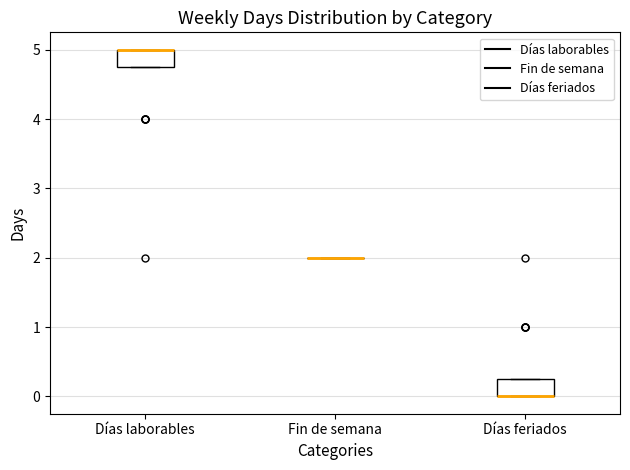

Reading left to right, transcribe this box plot: for each box, give where its median line is, the range the box spans, and where its two whiskers end, as read against the y-axis. The values are not printed on the chart, so give them approximately, as read against the axis.

Días laborables: median 5.0 (drawn on the box's upper edge), box 4.8 to 5.0, whiskers 4.8 to 5.0
Fin de semana: box collapsed to a line at 2.0, whiskers 2.0 to 2.0
Días feriados: median 0.0 (drawn on the box's lower edge), box 0.0 to 0.3, whiskers 0.0 to 0.3